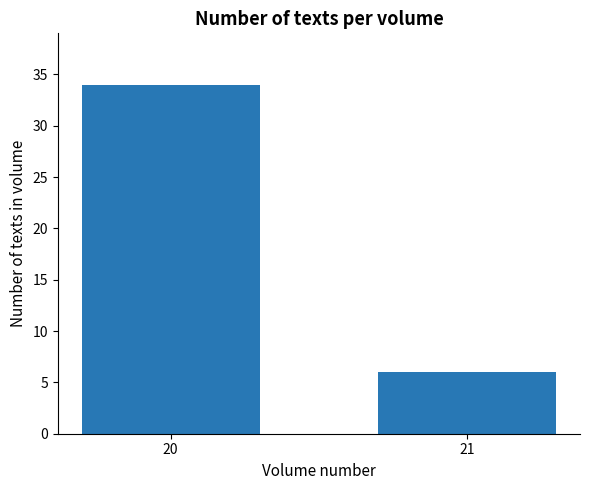

What is the greatest value displayed?

34